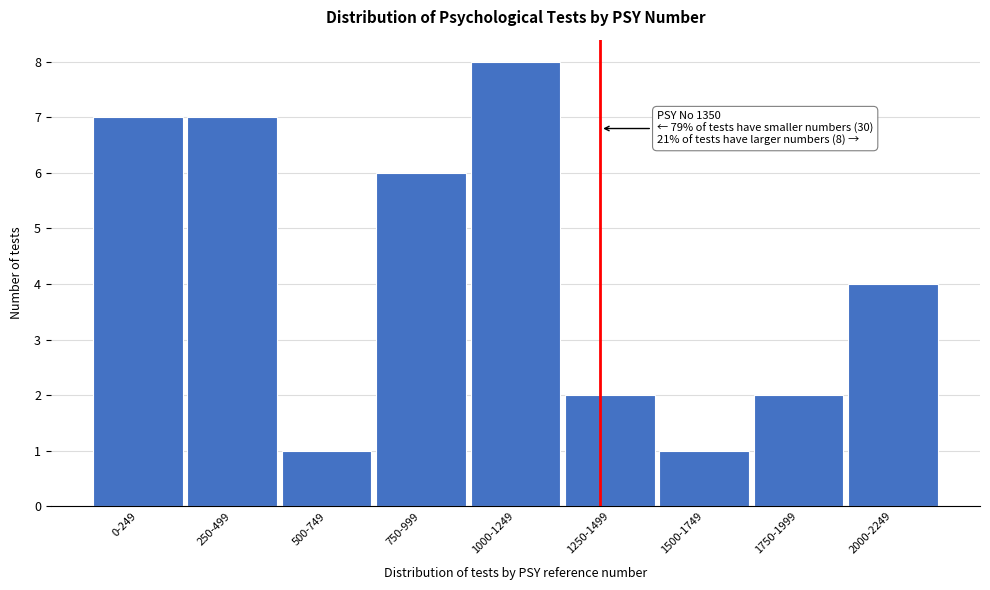

Reading right to left, list all the values displayed in this chart.

2000-2249=4	1750-1999=2	1500-1749=1	1250-1499=2	1000-1249=8	750-999=6	500-749=1	250-499=7	0-249=7